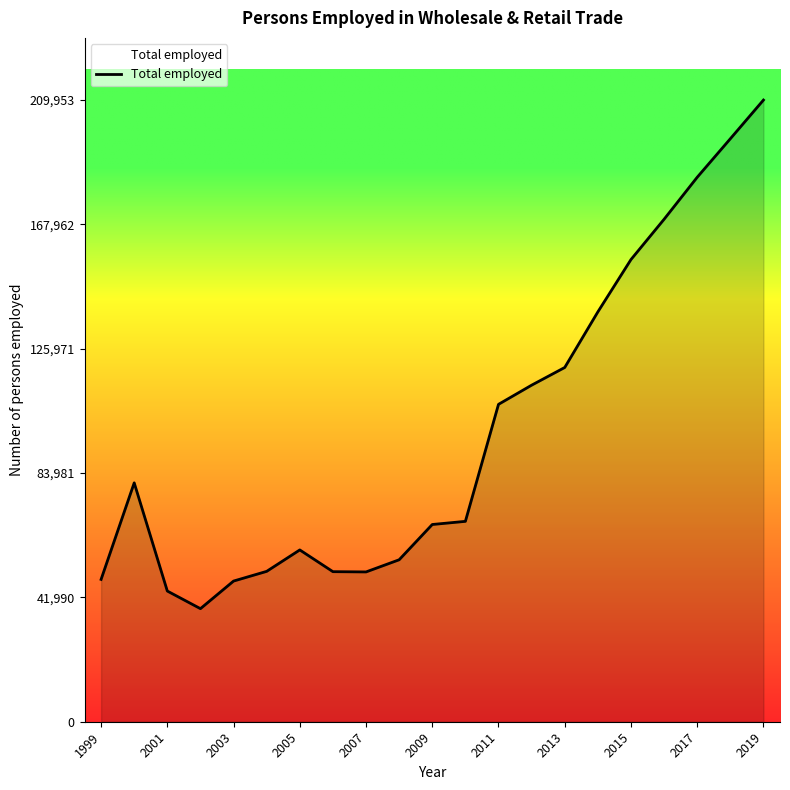

What is the difference between the maximum and minimum values?

171767